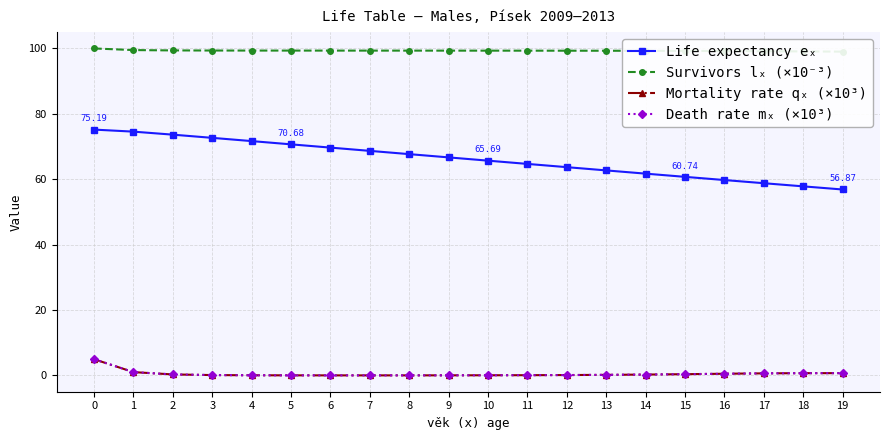

Is the value of Mortality rate qₓ (×10³) at 13 greater than the value of Death rate mₓ (×10³) at 14?

No